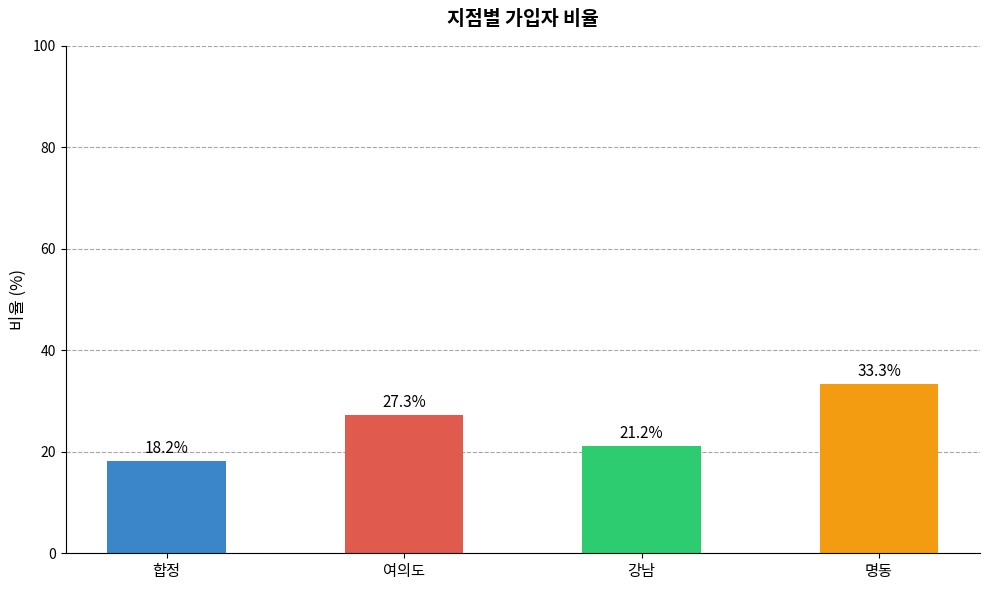

What value does the data have at 여의도?

27.3